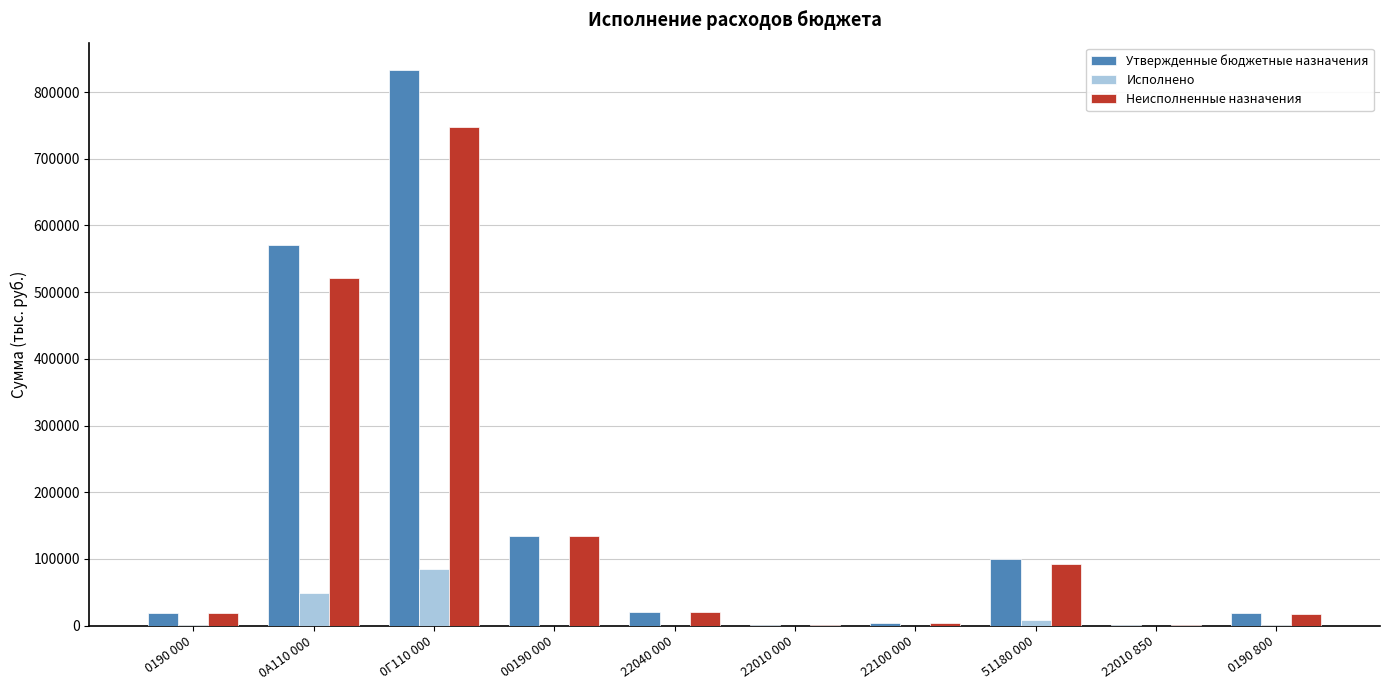

What is the sum of all Исполнено values?

143908.4